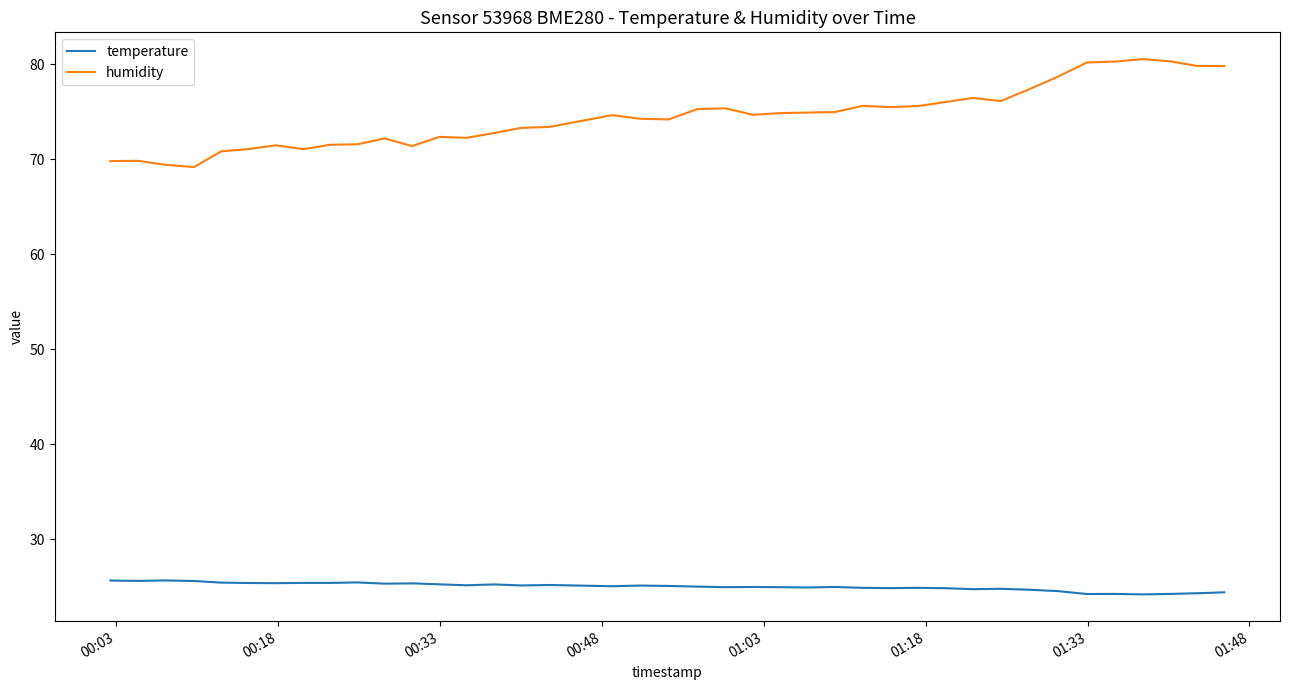

At how many categories does at least one series exceed 52?

40